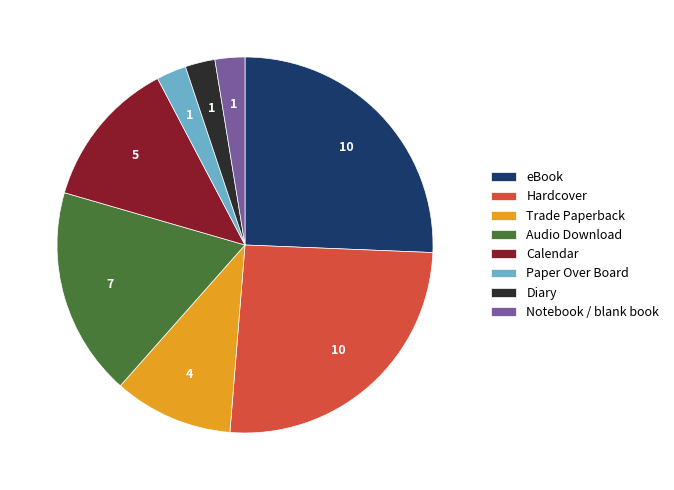

Which has a higher value, Hardcover or Audio Download?

Hardcover